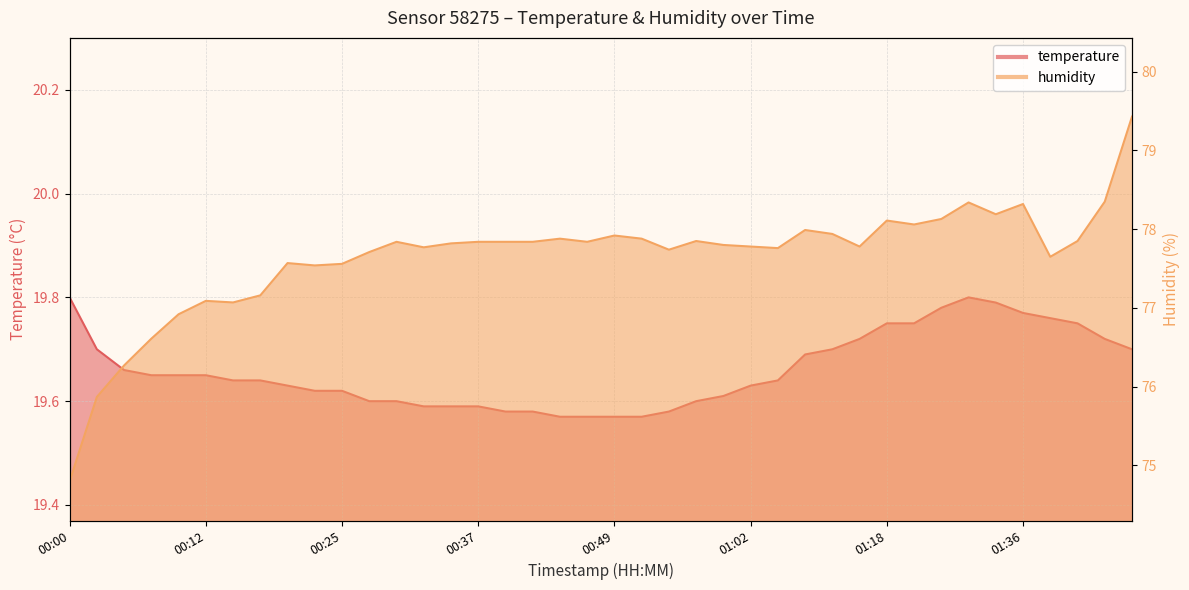

Reading left to right, transcribe all the data shown in this chart.

temperature: 00:00=19.8	00:03=19.7	00:05=19.7	00:07=19.6	00:10=19.6	00:12=19.6	00:15=19.6	00:17=19.6	00:20=19.6	00:22=19.6	00:25=19.6	00:27=19.6	00:30=19.6	00:32=19.6	00:35=19.6	00:37=19.6	00:39=19.6	00:42=19.6	00:44=19.6	00:47=19.6	00:49=19.6	00:52=19.6	00:54=19.6	00:57=19.6	00:59=19.6	01:02=19.6	01:04=19.6	01:10=19.7	01:12=19.7	01:15=19.7	01:18=19.8	01:20=19.8	01:28=19.8	01:31=19.8	01:33=19.8	01:36=19.8	01:38=19.8	01:41=19.8	01:43=19.7	01:46=19.7
humidity: 00:00=74.8	00:03=75.9	00:05=76.3	00:07=76.6	00:10=76.9	00:12=77.1	00:15=77.1	00:17=77.2	00:20=77.6	00:22=77.5	00:25=77.6	00:27=77.7	00:30=77.8	00:32=77.8	00:35=77.8	00:37=77.8	00:39=77.8	00:42=77.8	00:44=77.9	00:47=77.8	00:49=77.9	00:52=77.9	00:54=77.7	00:57=77.8	00:59=77.8	01:02=77.8	01:04=77.8	01:10=78.0	01:12=77.9	01:15=77.8	01:18=78.1	01:20=78.1	01:28=78.1	01:31=78.3	01:33=78.2	01:36=78.3	01:38=77.7	01:41=77.8	01:43=78.3	01:46=79.4